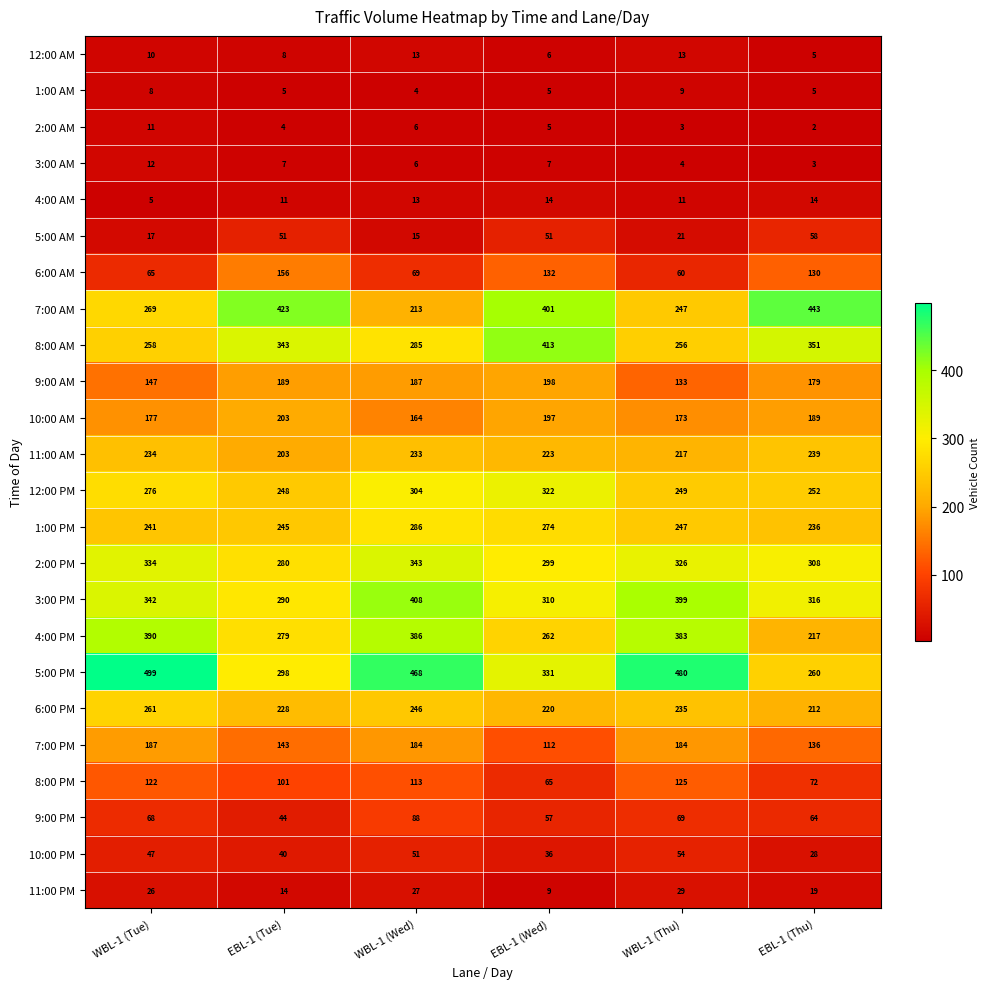

What is the maximum value for 7:00 PM?

187